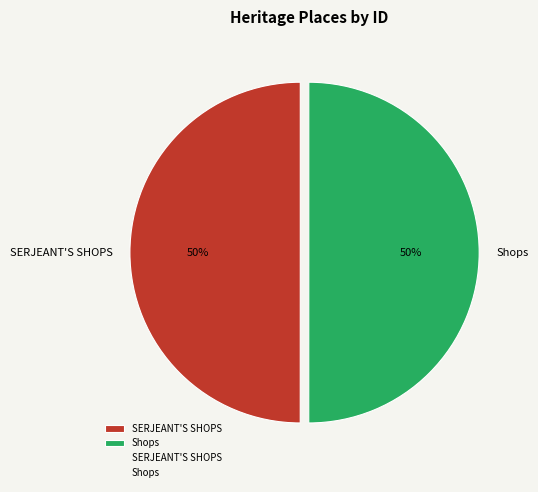

The Shops slice represents 57% of the pie. True or false?

False